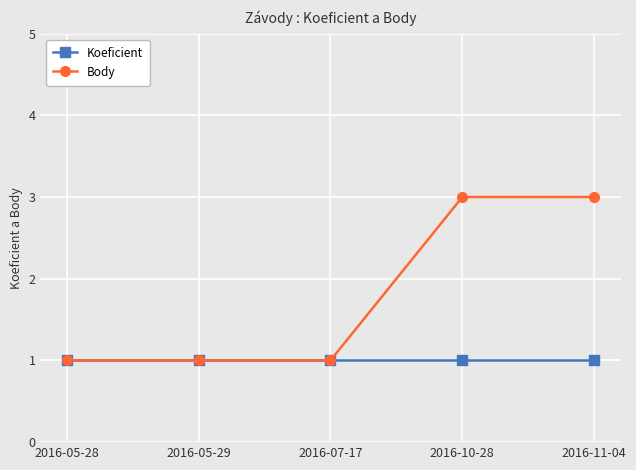

List the series in order of their overall mean, lowest first.

Koeficient, Body